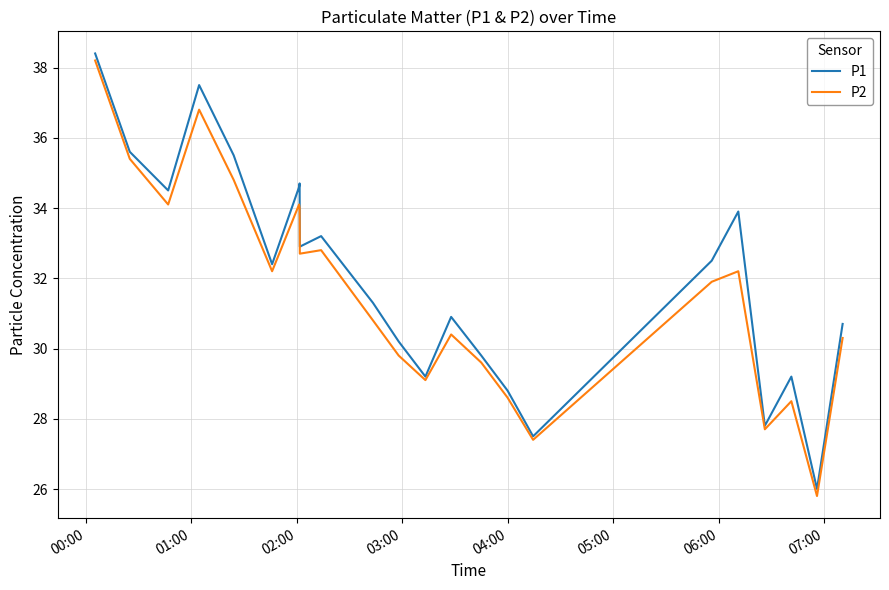

Rank the series by their maximum value, from lowest to highest.

P2, P1